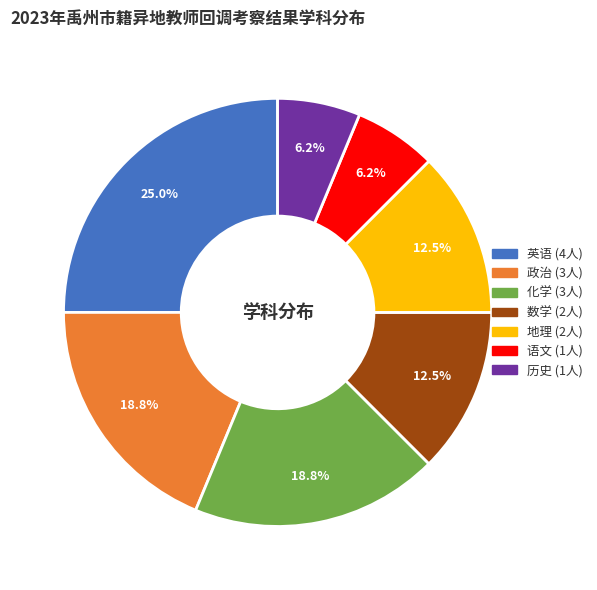

Is there a majority slice in this chart?

No